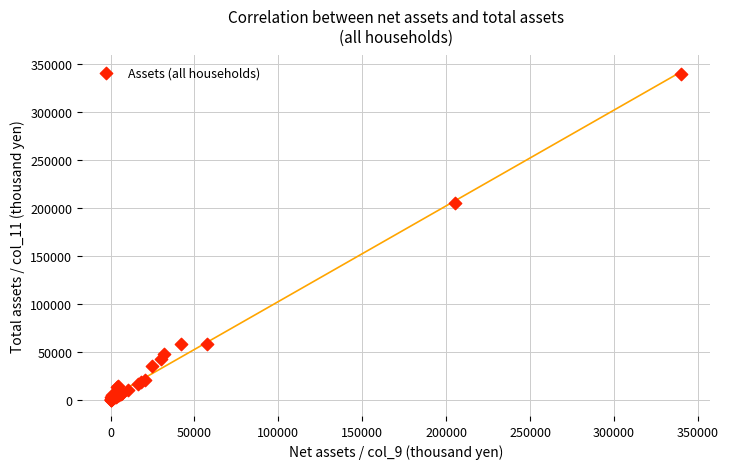

What Y value in the scatter plot is closest to 169933?

205372.0